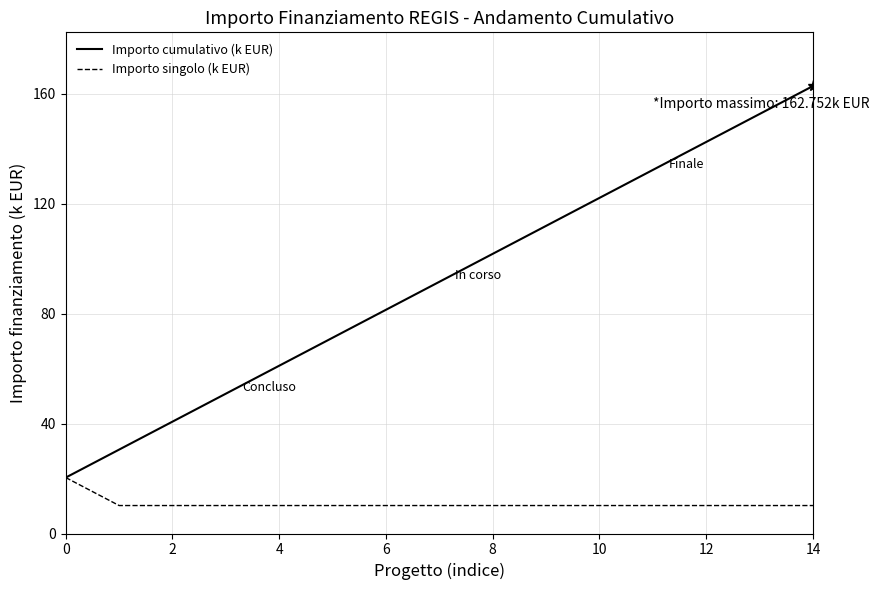

What is the greatest value displayed?

162.8